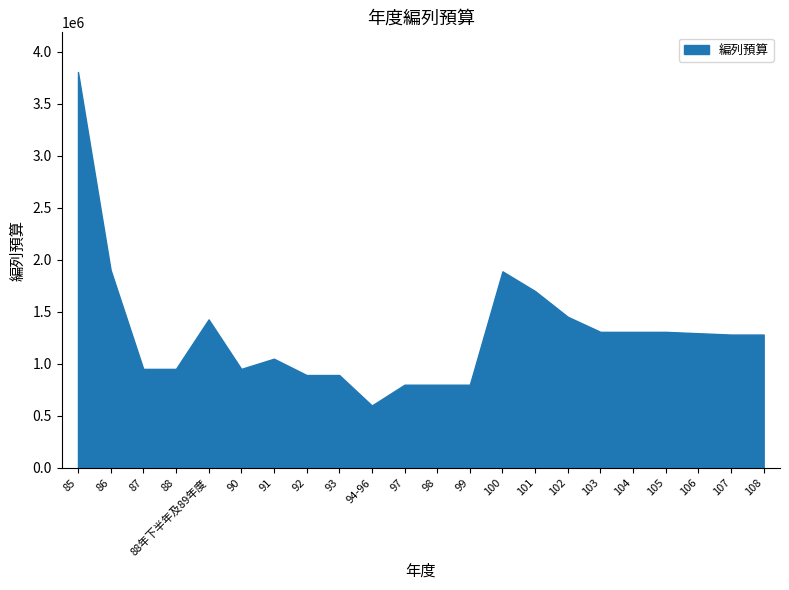

Read the value at 94-96, to the nearest 100.

600000